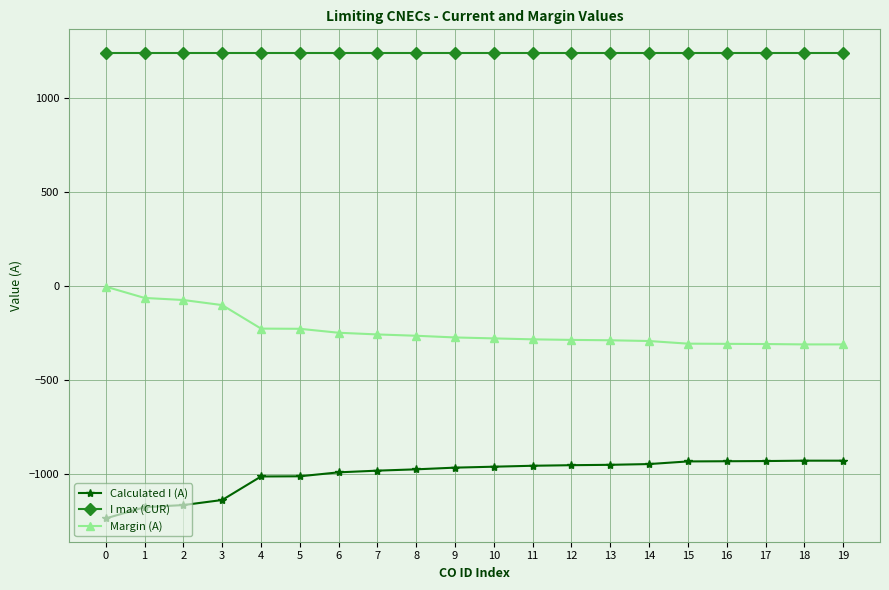

What is the lowest value of the I max (CUR) series?

1240